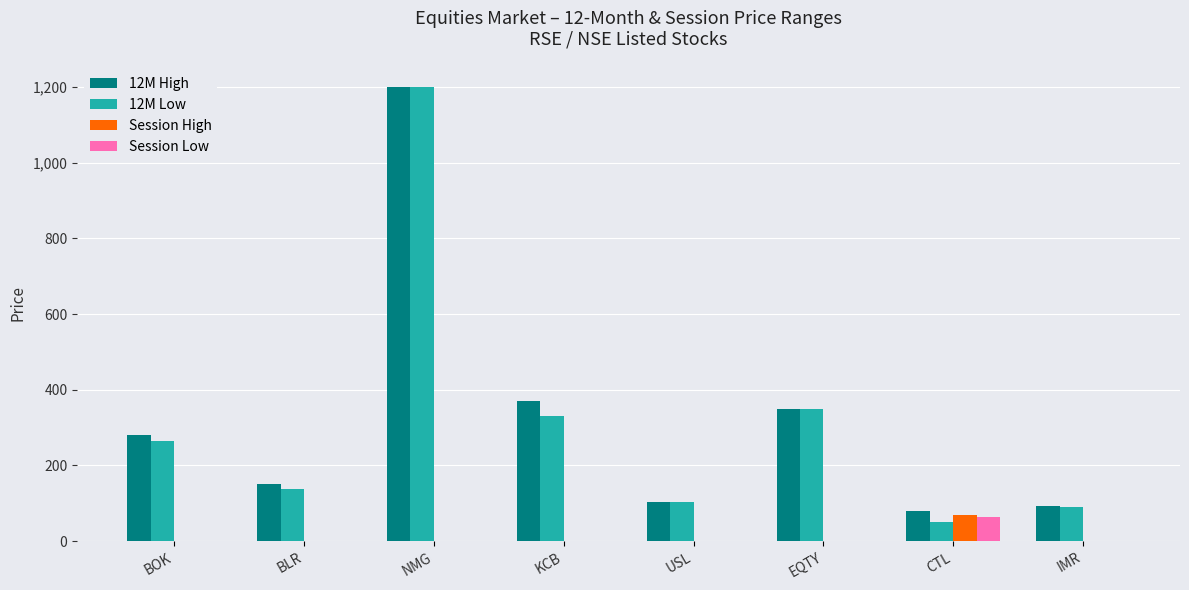

Which label corresponds to the largest value in the chart?

NMG